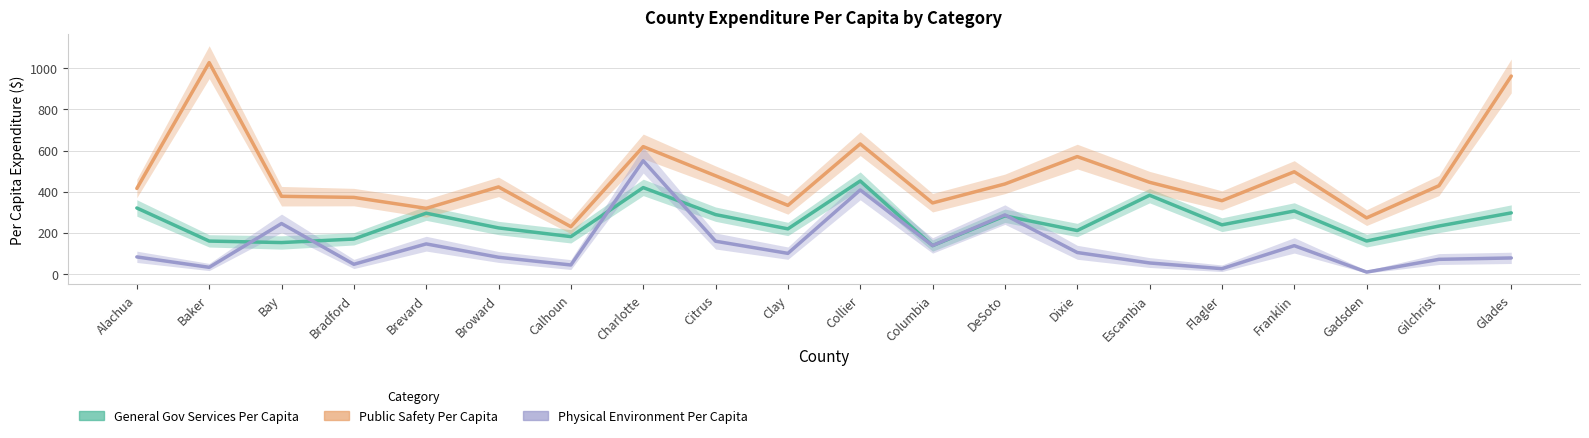

In Physical Environment Per Capita, how many points are higher than both neighbors (excluding endpoints)?

6